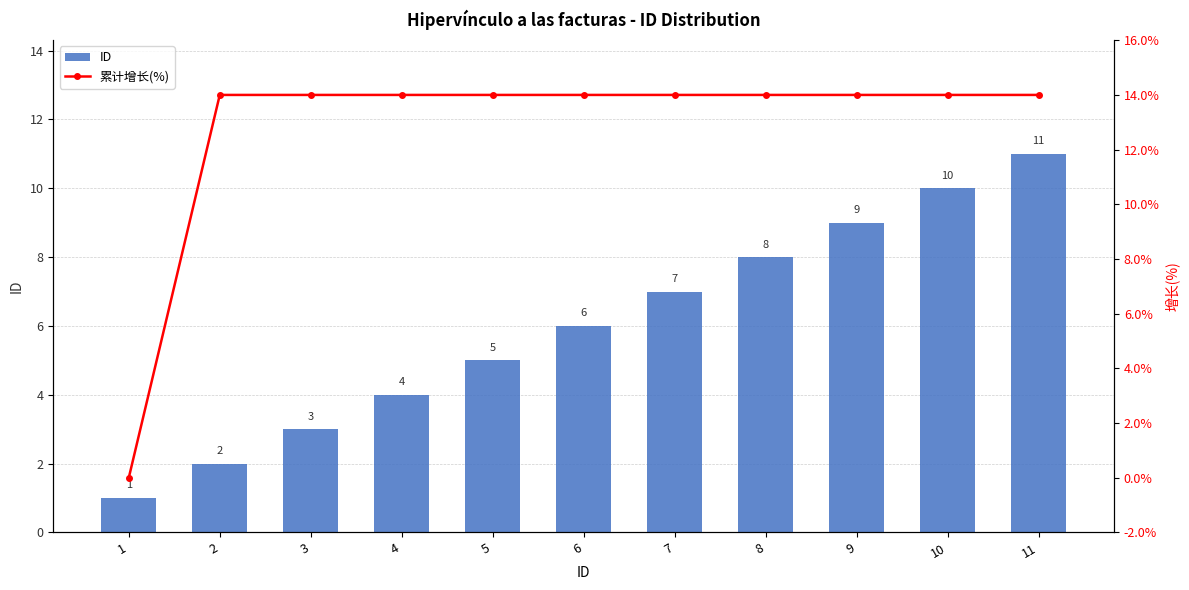

What is the difference between the maximum and minimum values in the 累计增长(%) series?

14